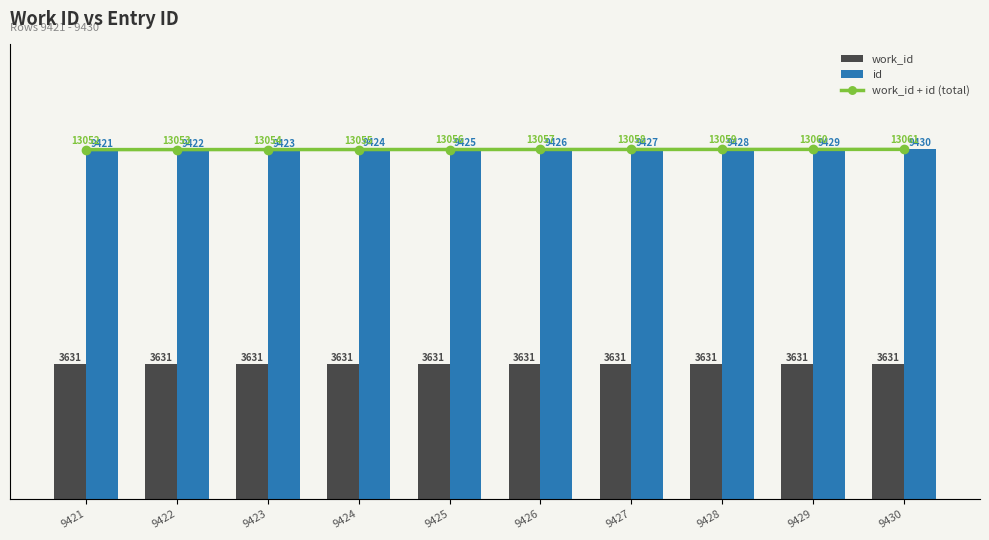

Reading right to left, transcribe all the data shown in this chart.

work_id: 9430=3631	9429=3631	9428=3631	9427=3631	9426=3631	9425=3631	9424=3631	9423=3631	9422=3631	9421=3631
id: 9430=9430	9429=9429	9428=9428	9427=9427	9426=9426	9425=9425	9424=9424	9423=9423	9422=9422	9421=9421
work_id + id (total): 9430=13061	9429=13060	9428=13059	9427=13058	9426=13057	9425=13056	9424=13055	9423=13054	9422=13053	9421=13052